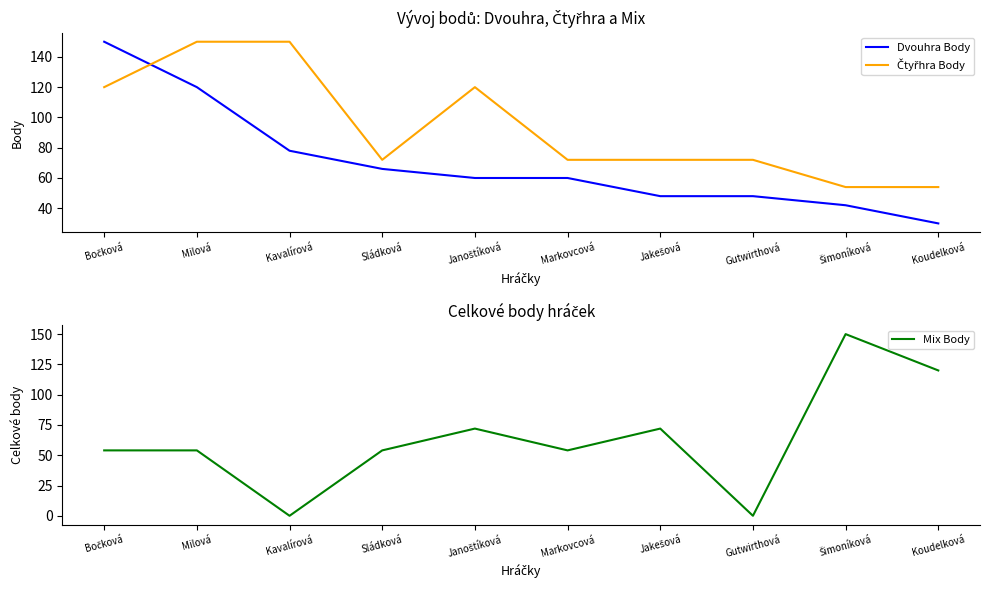

What is the label of the 7th point from the right?

Sládková